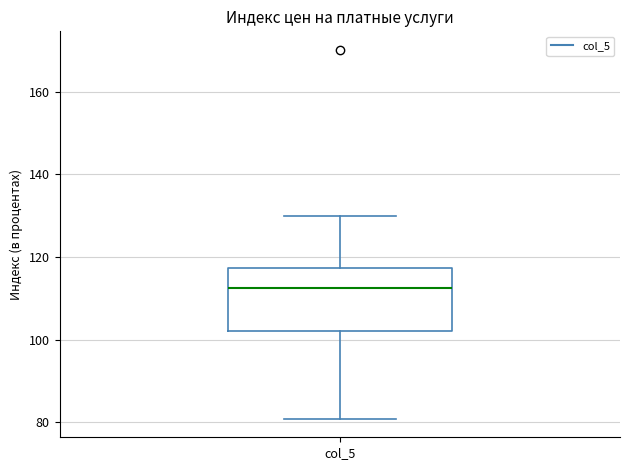

Transcribe this box plot: give where the median line is, the range the box spans, and where the two whiskers end, as read against the y-axis. The values are not printed on the chart, so give them approximately, as read against the axis.

median 112, box 102 to 118, whiskers 80 to 130